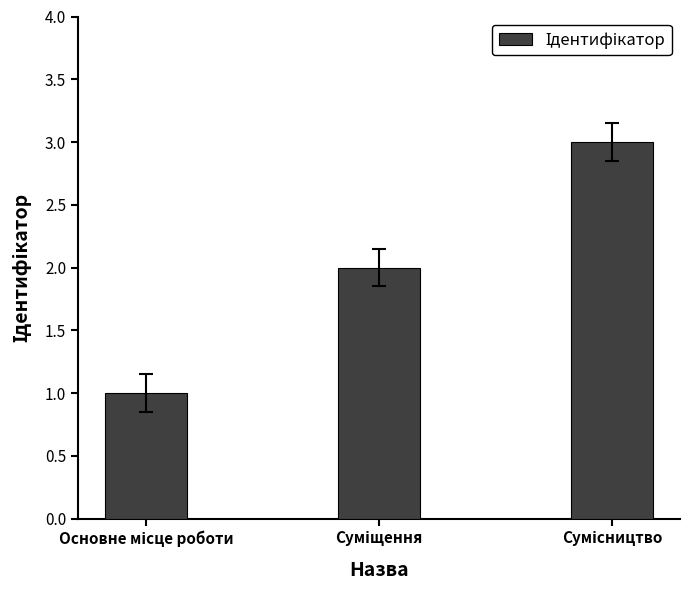

What is the greatest value displayed?

3